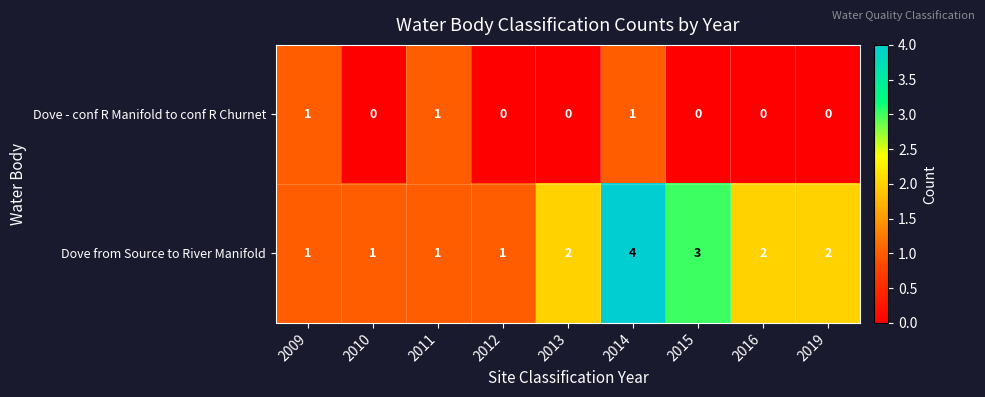

Reading left to right, transcribe all the data shown in this chart.

Dove - conf R Manifold to conf R Churnet: 1	0	1	0	0	1	0	0	0
Dove from Source to River Manifold: 1	1	1	1	2	4	3	2	2